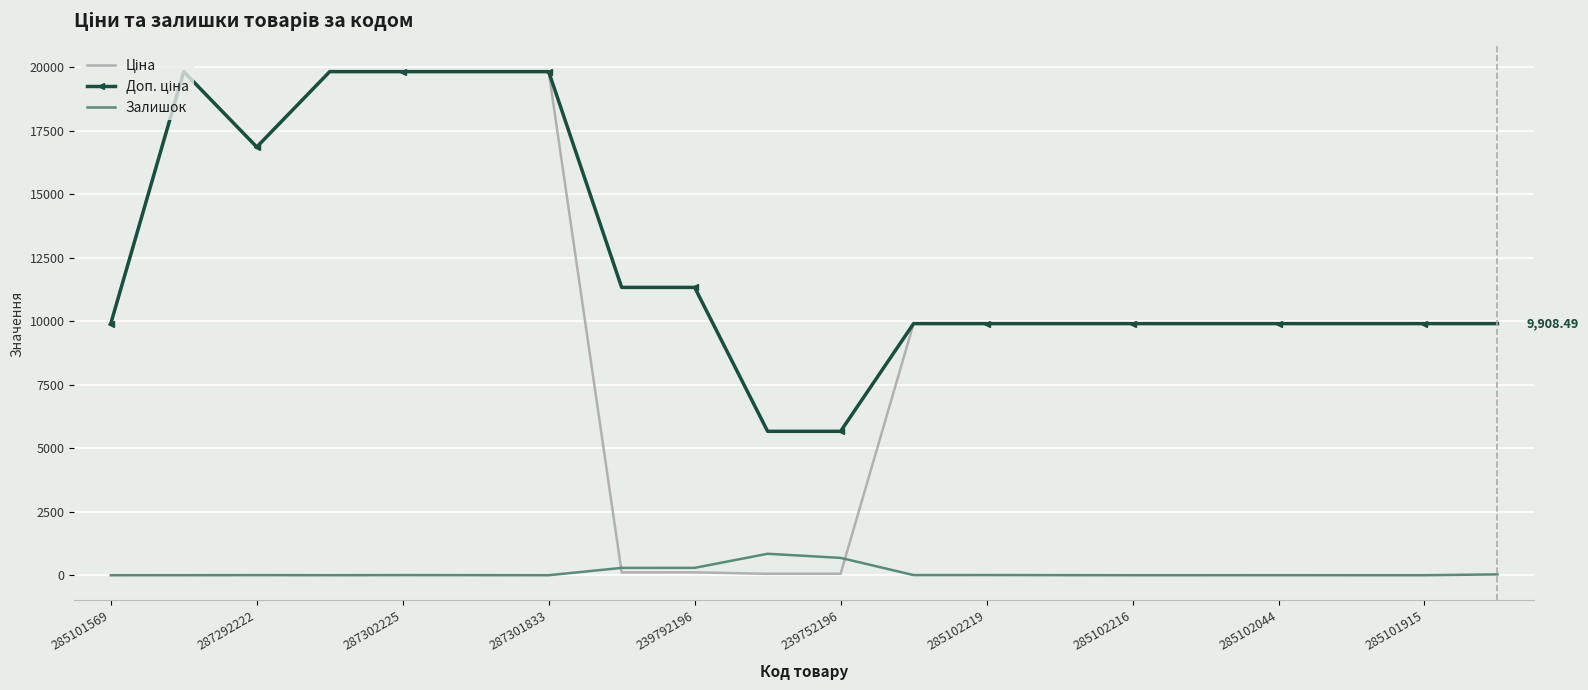

What is the difference between the highest and lowest values at 285101569?

9908.5